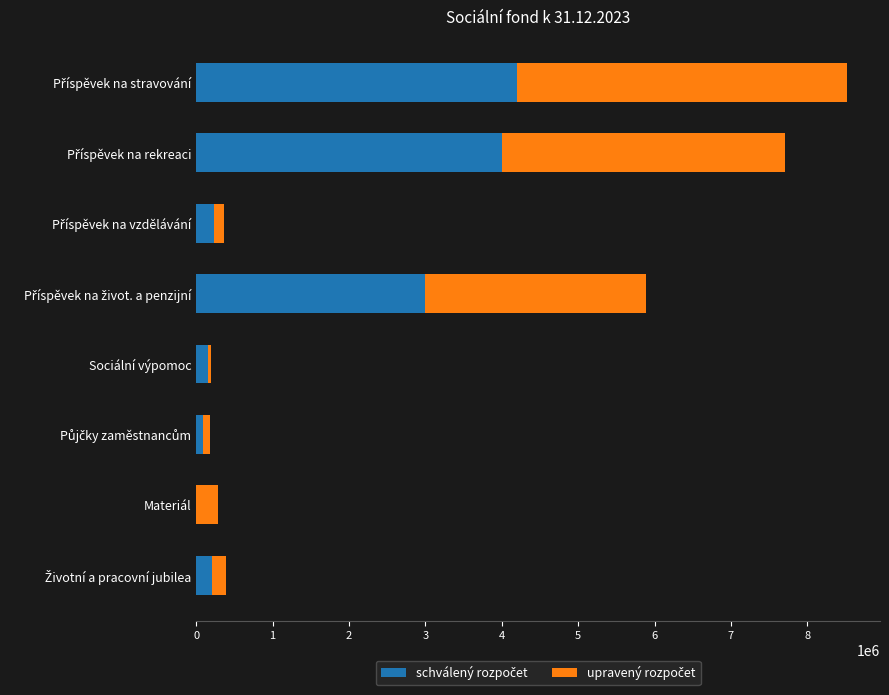

List the series in order of their peak value, highest first.

upravený rozpočet, schválený rozpočet